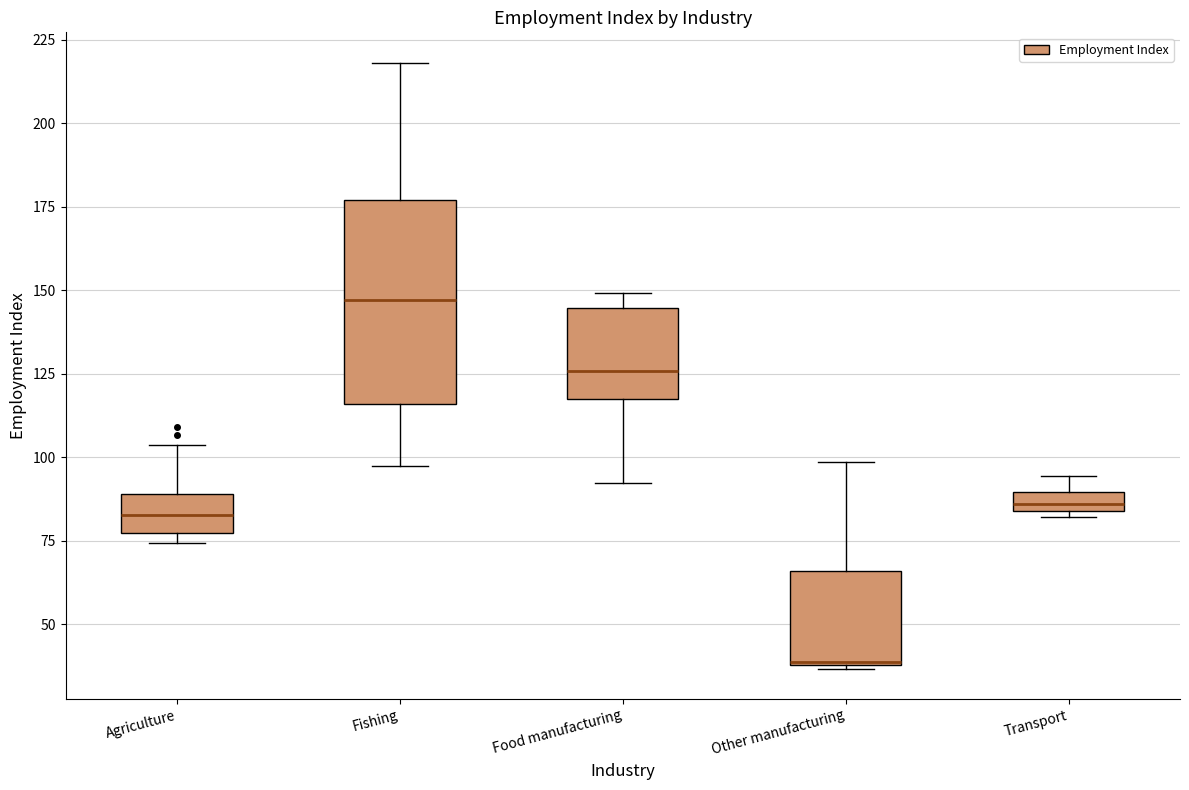

Which box is the tallest, from its lower edge to its upper edge?

Fishing